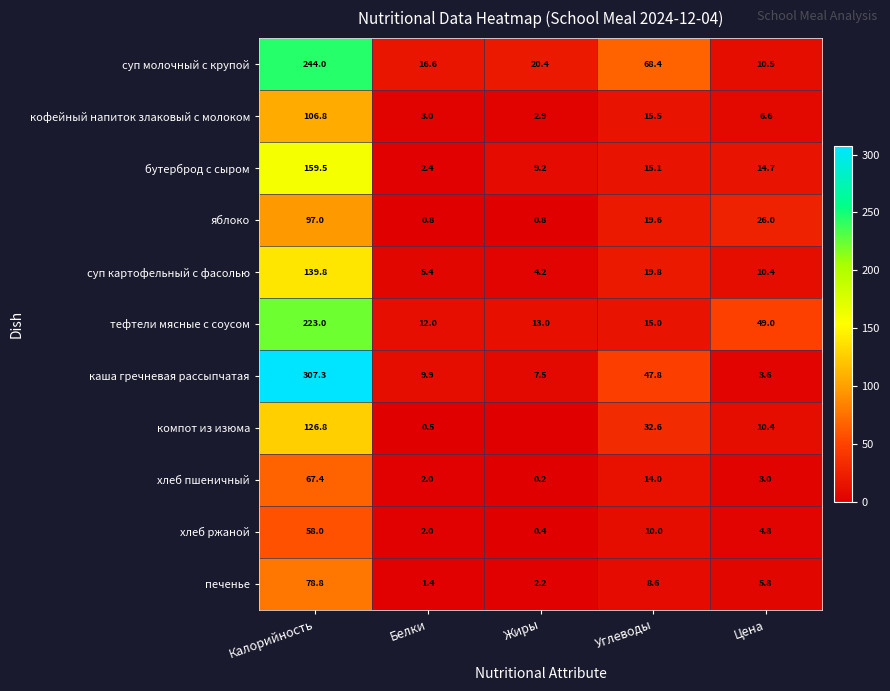

How many values in the тефтели мясные с соусом series are below 15?

2